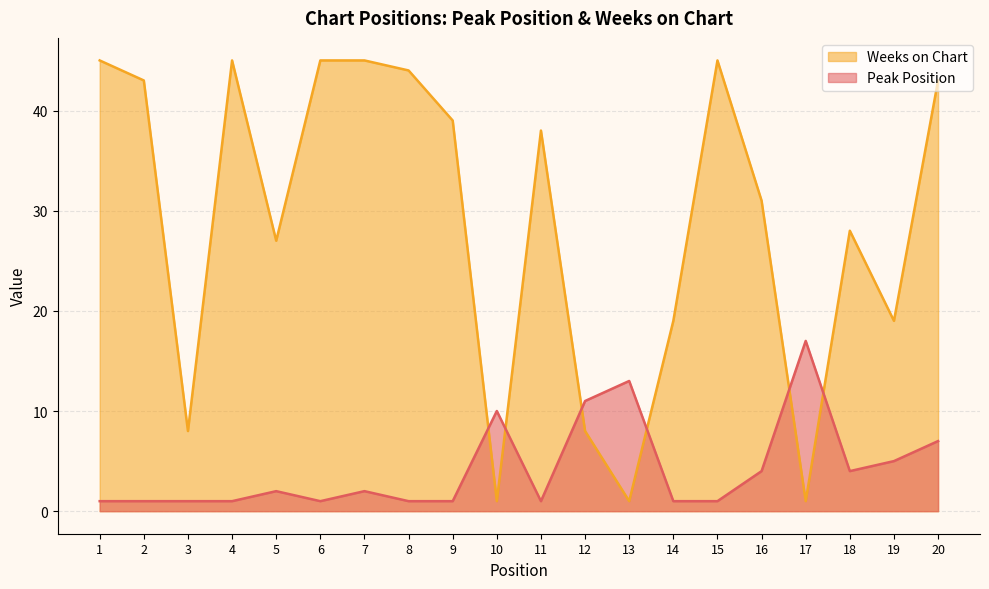

At which category does Peak Position reach its first local peak?

5